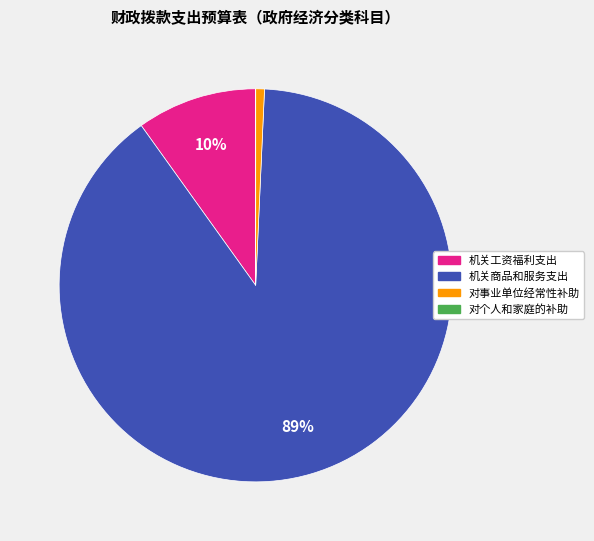

Combined, do 机关商品和服务支出 and 机关工资福利支出 account for over 50%?

Yes